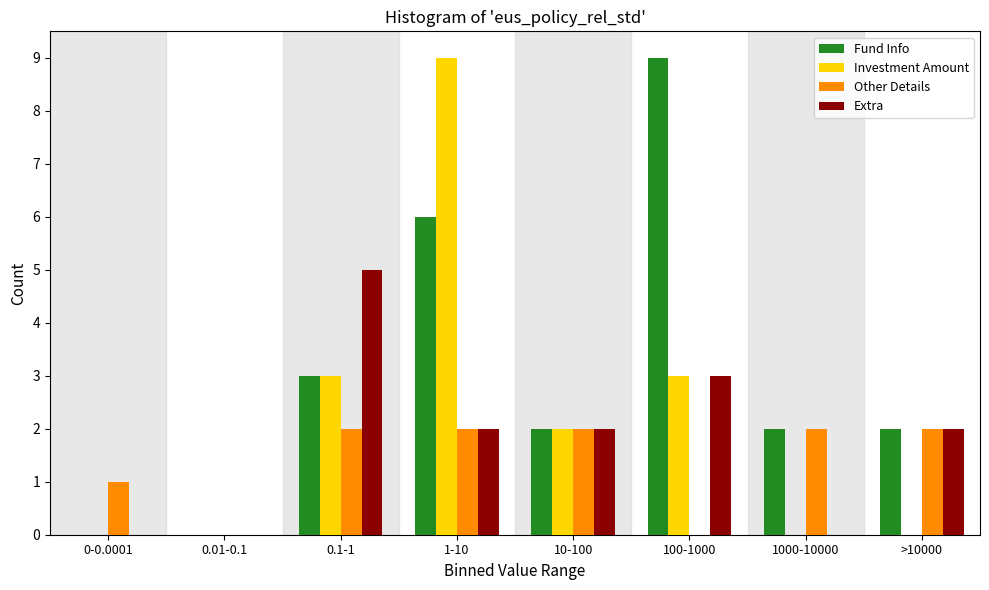

Which series changed the most between 100-1000 and 1000-10000?

Fund Info